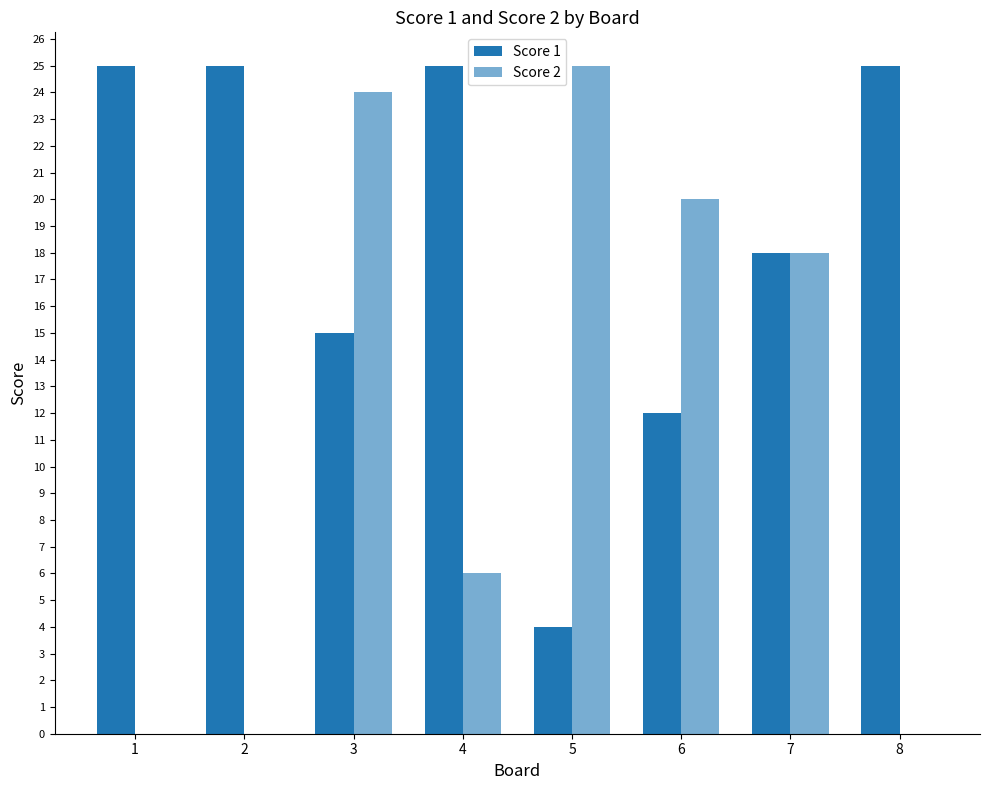

At which label is Score 1 closest to 14?

3